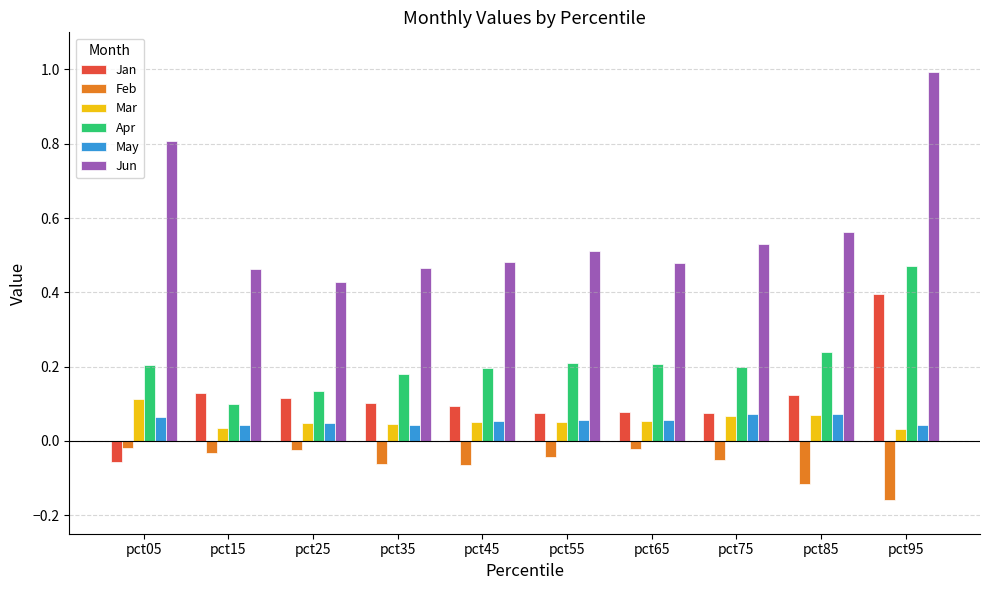

Which label corresponds to the largest value in the chart?

pct95